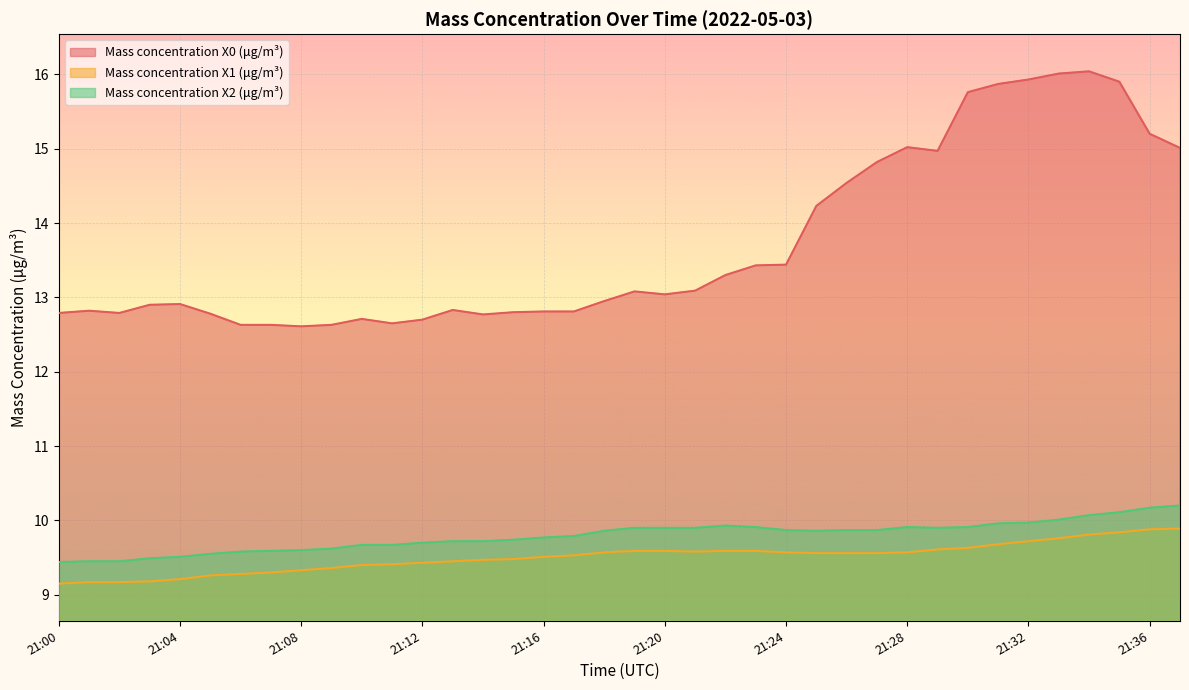

Rank the series by their maximum value, from highest to lowest.

Mass concentration X0 (μg/m³), Mass concentration X2 (μg/m³), Mass concentration X1 (μg/m³)